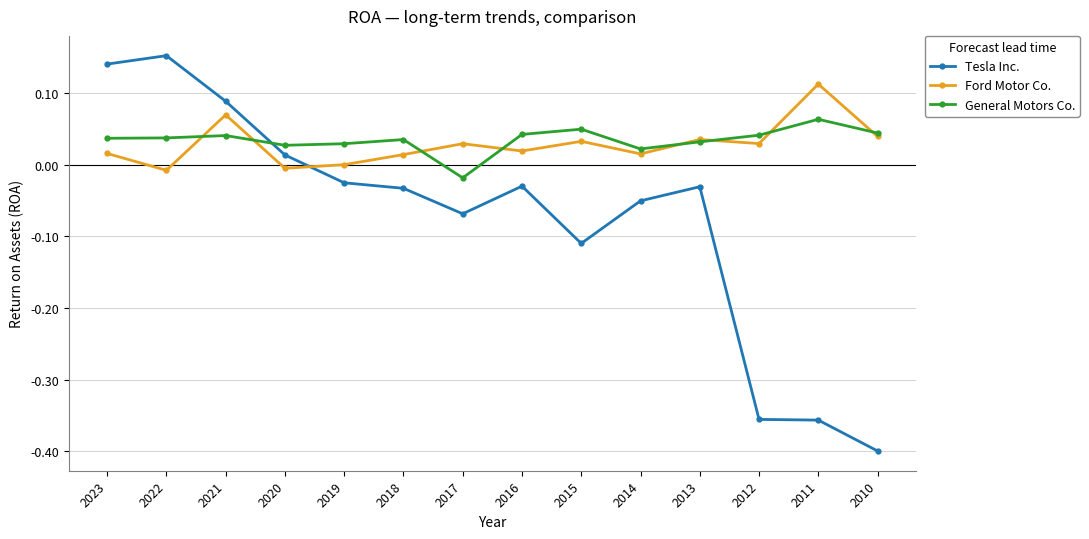

Is the value of Ford Motor Co. at 2022 greater than the value of Tesla Inc. at 2017?

Yes